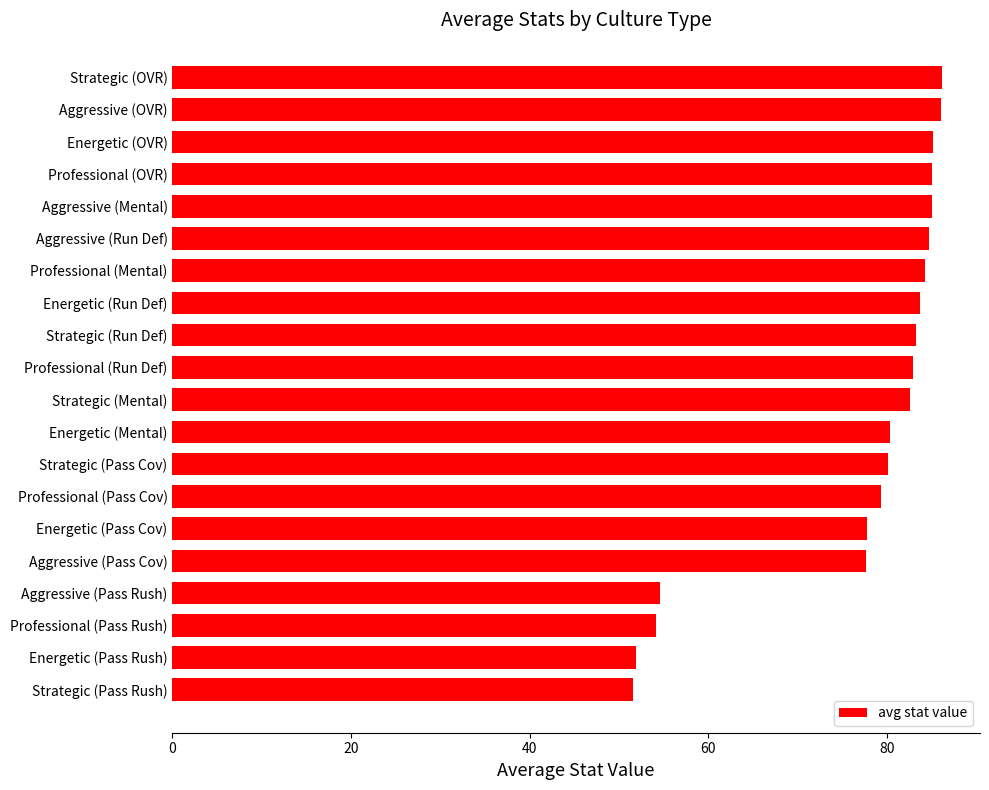

The value at Energetic (Pass Cov) is 123.5. True or false?

False